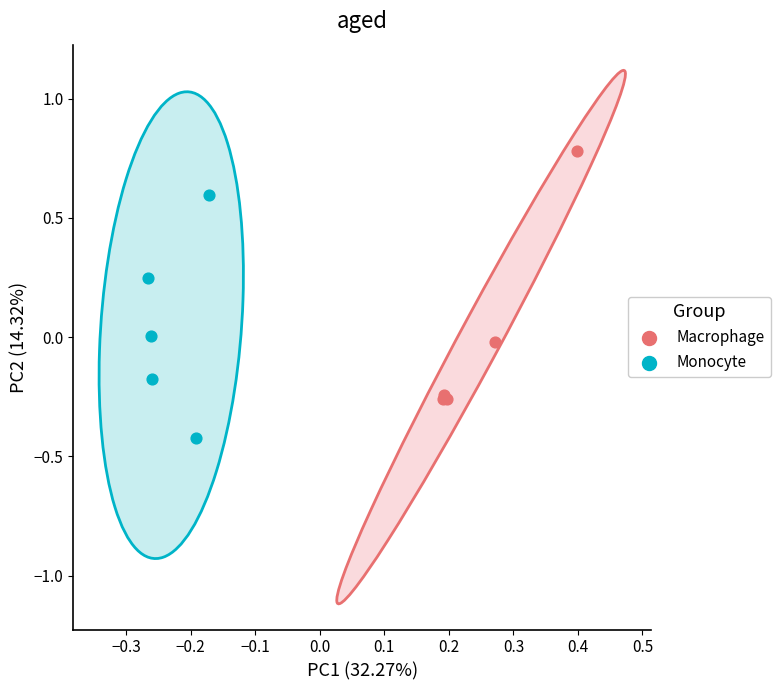

Which series reaches the minimum Y coordinate?

Monocyte